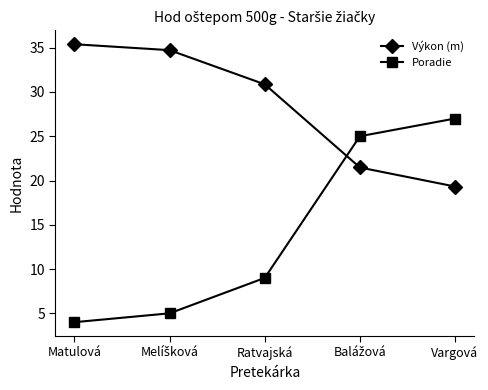

What is the label of the 3rd point from the left?

Ratvajská